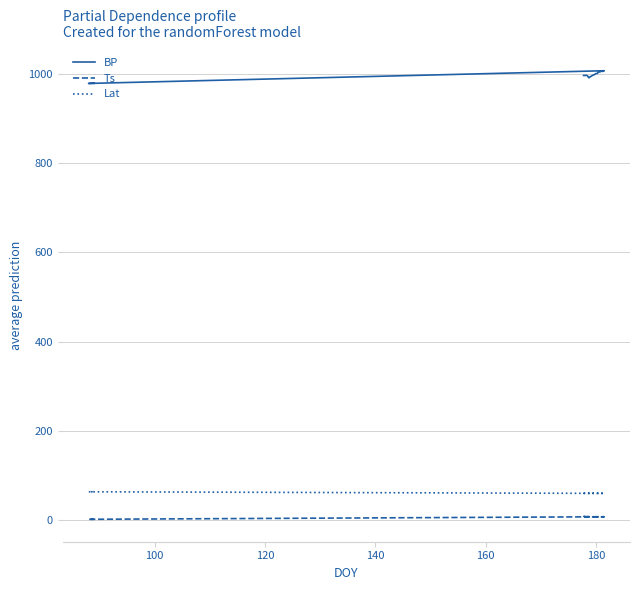

What is the greatest value displayed?

1007.2